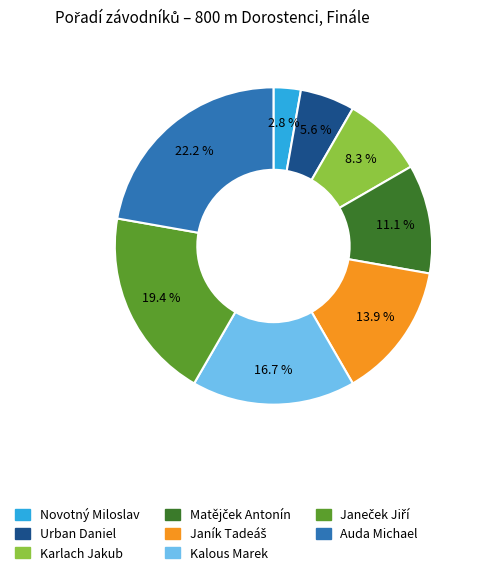

To the nearest percent, what is the average slice percentage?

12%